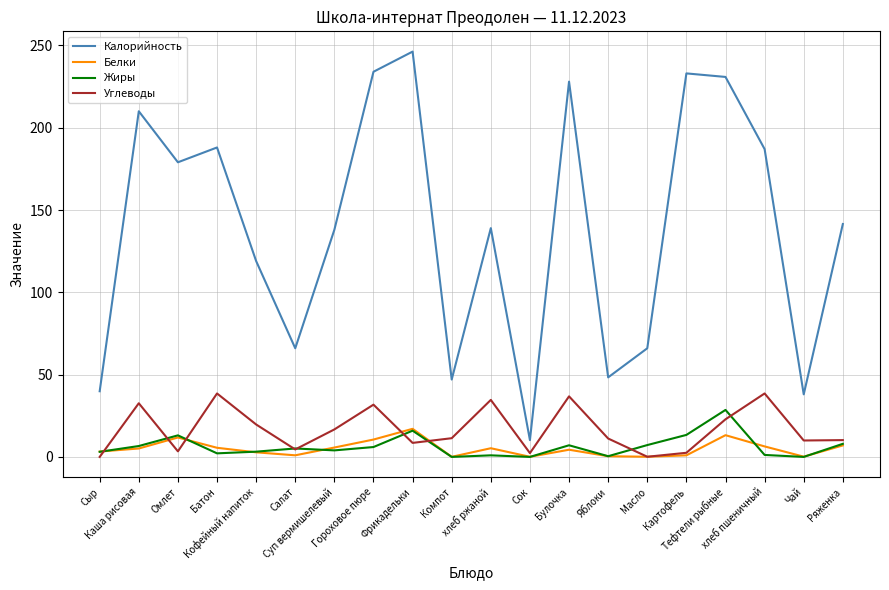

True or false: Белки and Калорийность cross at least once.

False